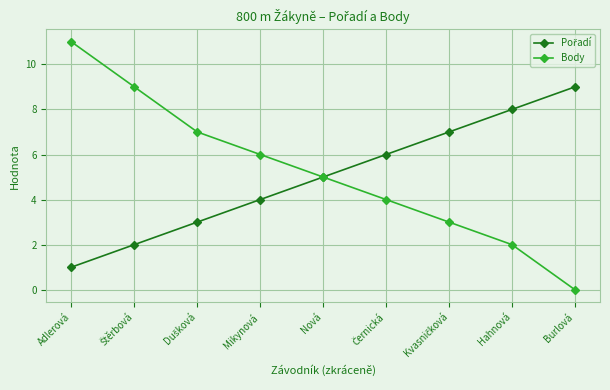

At which category does the chart reach its minimum across all series?

Burlová